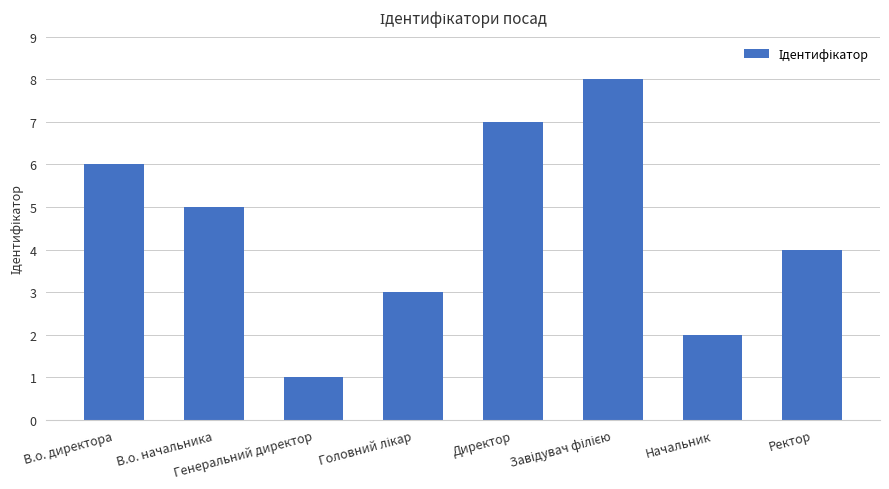

The chart shows a value of 2 at Начальник. True or false?

True